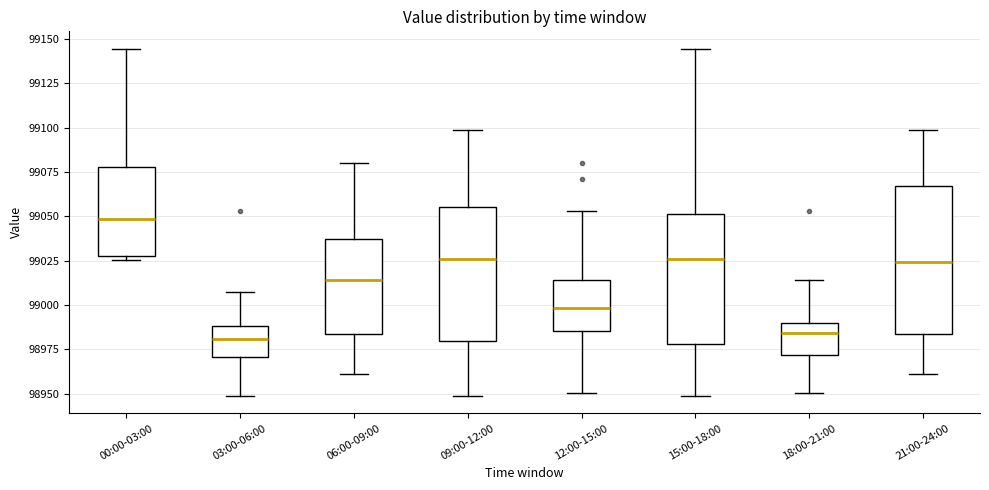

Reading left to right, read every box against the y-axis: the position of its median line, the range the box covers, and the ends of its whiskers. The values are not printed on the chart, so give them approximately, as read against the axis.

00:00-03:00: median 99050, box 99030 to 99080, whiskers 99025 to 99145
03:00-06:00: median 98980, box 98970 to 98990, whiskers 98950 to 99005
06:00-09:00: median 99015, box 98985 to 99035, whiskers 98960 to 99080
09:00-12:00: median 99025, box 98980 to 99055, whiskers 98950 to 99100
12:00-15:00: median 99000, box 98985 to 99015, whiskers 98950 to 99055
15:00-18:00: median 99025, box 98980 to 99050, whiskers 98950 to 99145
18:00-21:00: median 98985, box 98970 to 98990, whiskers 98950 to 99015
21:00-24:00: median 99025, box 98985 to 99065, whiskers 98960 to 99100